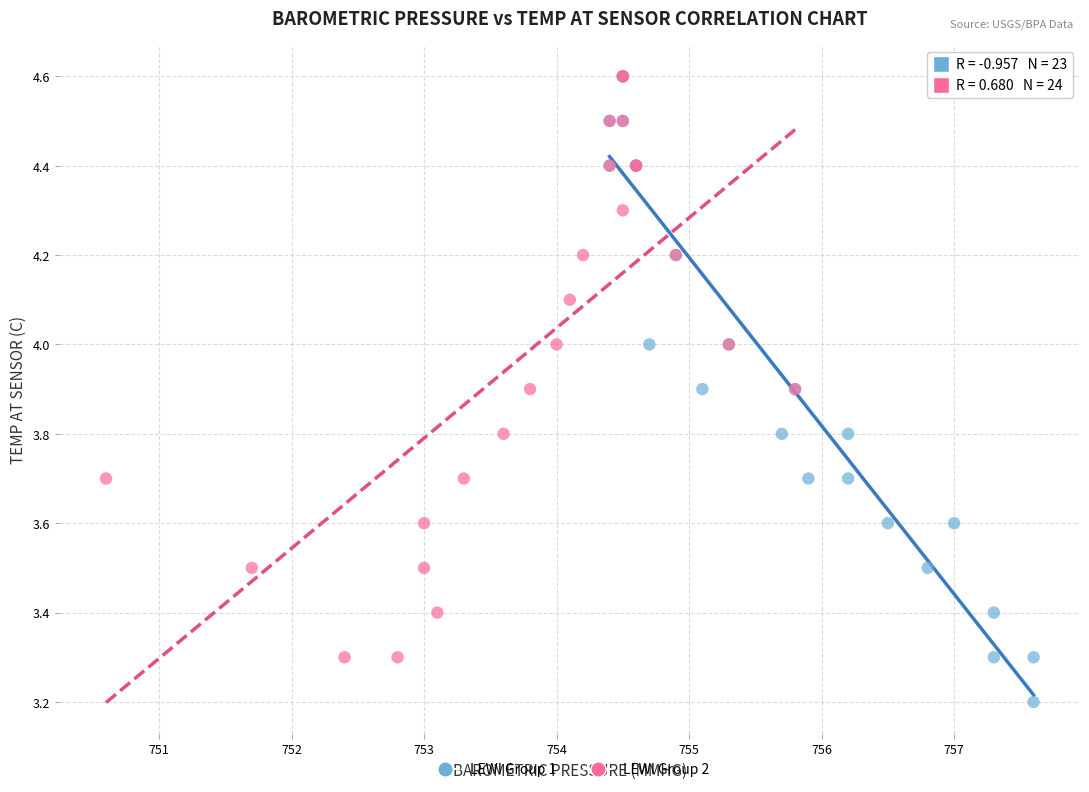

Which series reaches the minimum Y coordinate?

LEWI Group 1